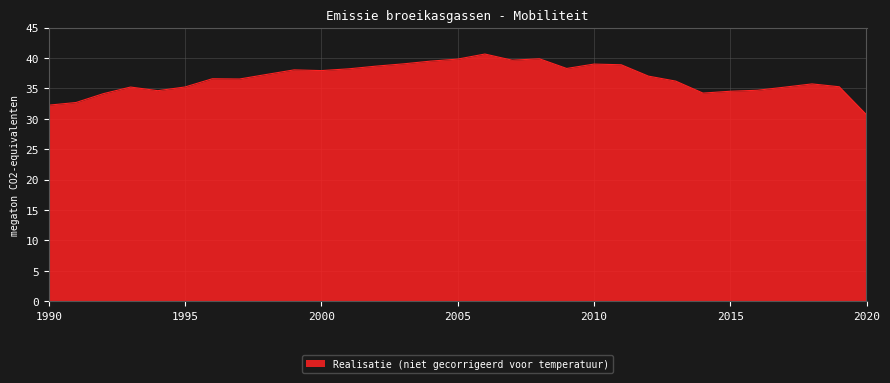

What is the difference between the maximum and minimum values?

10.0